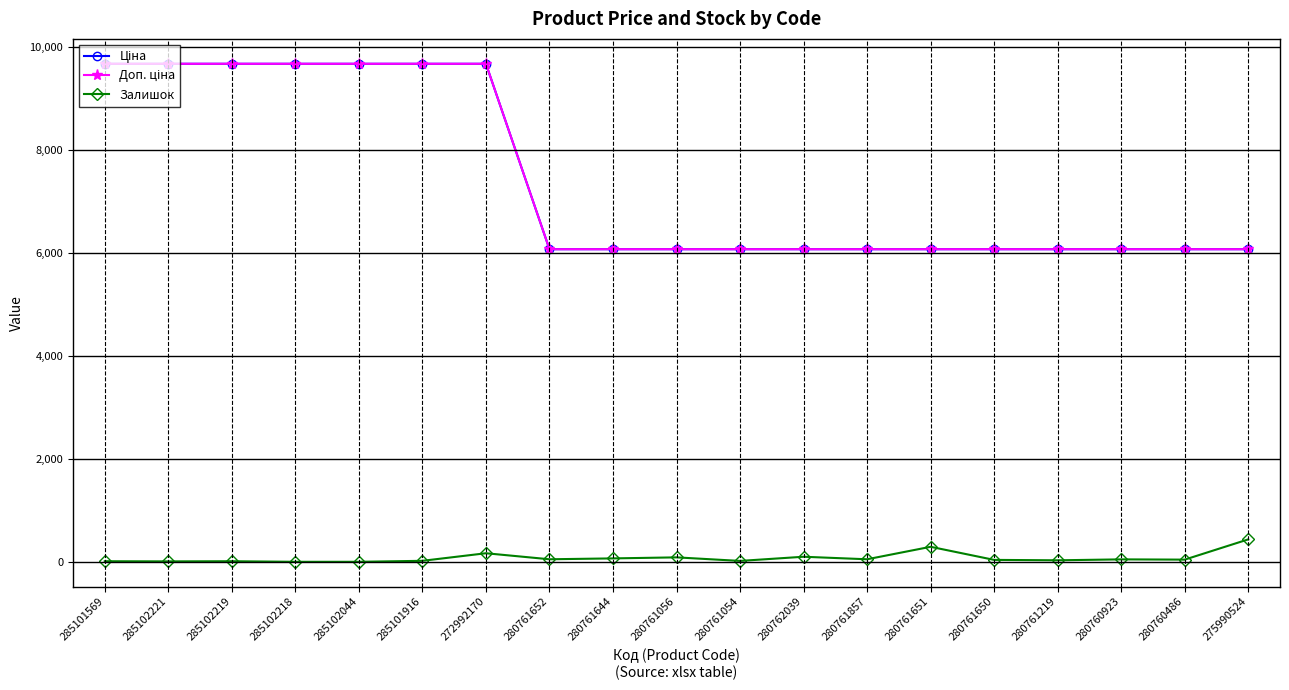

Does the chart display data point markers on the line(s)?

Yes